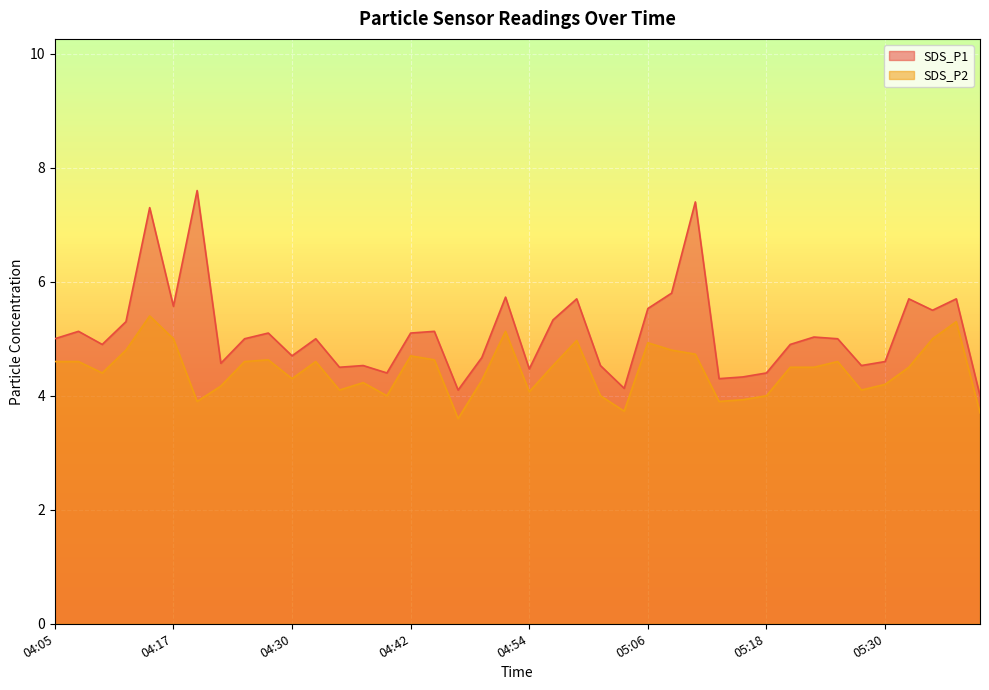

True or false: SDS_P1 has more than 0 interior local peaks.

True